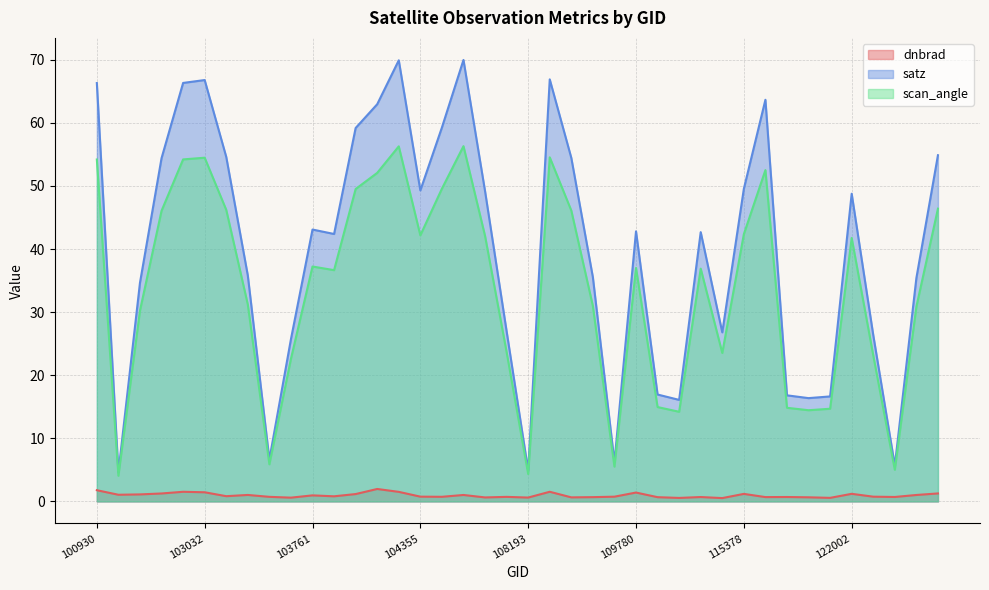

How many data points in satz are less than 42?

18